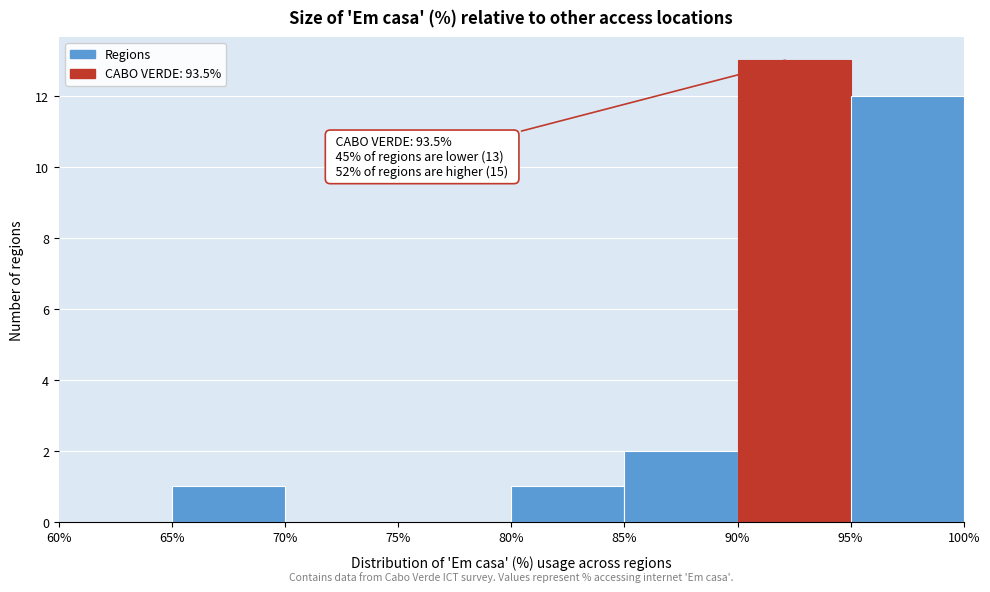

Over which range of the x-axis is the bar tallest?

90% to 95%